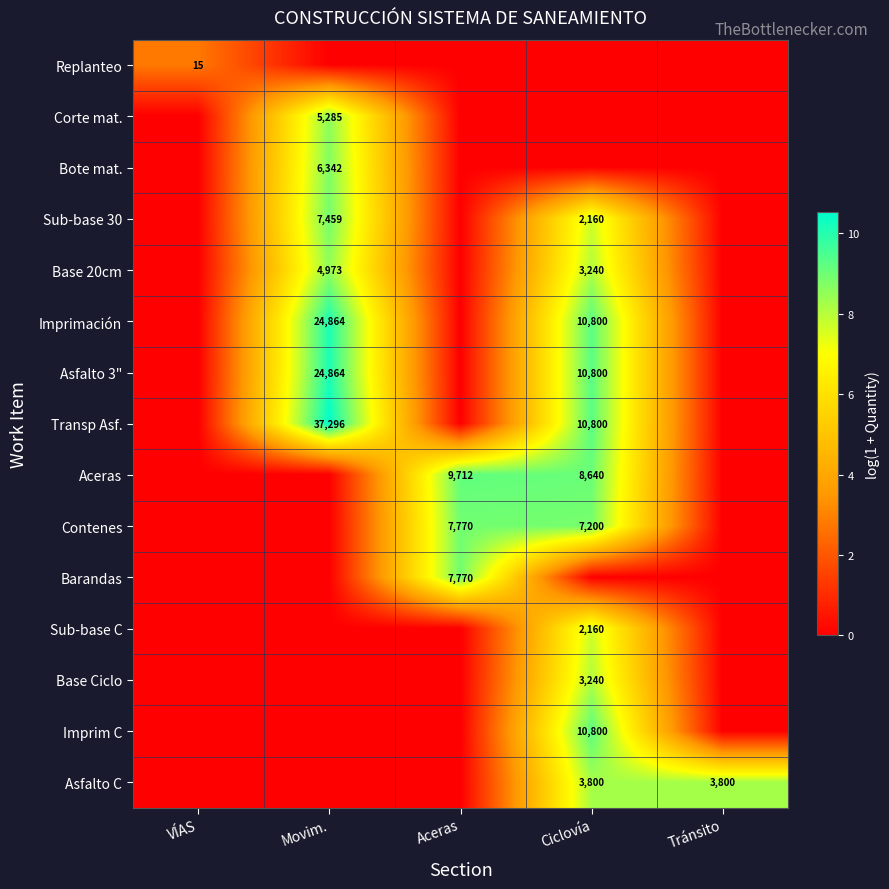

Is it true that Imprimación equals 8251 at Movim.?

False